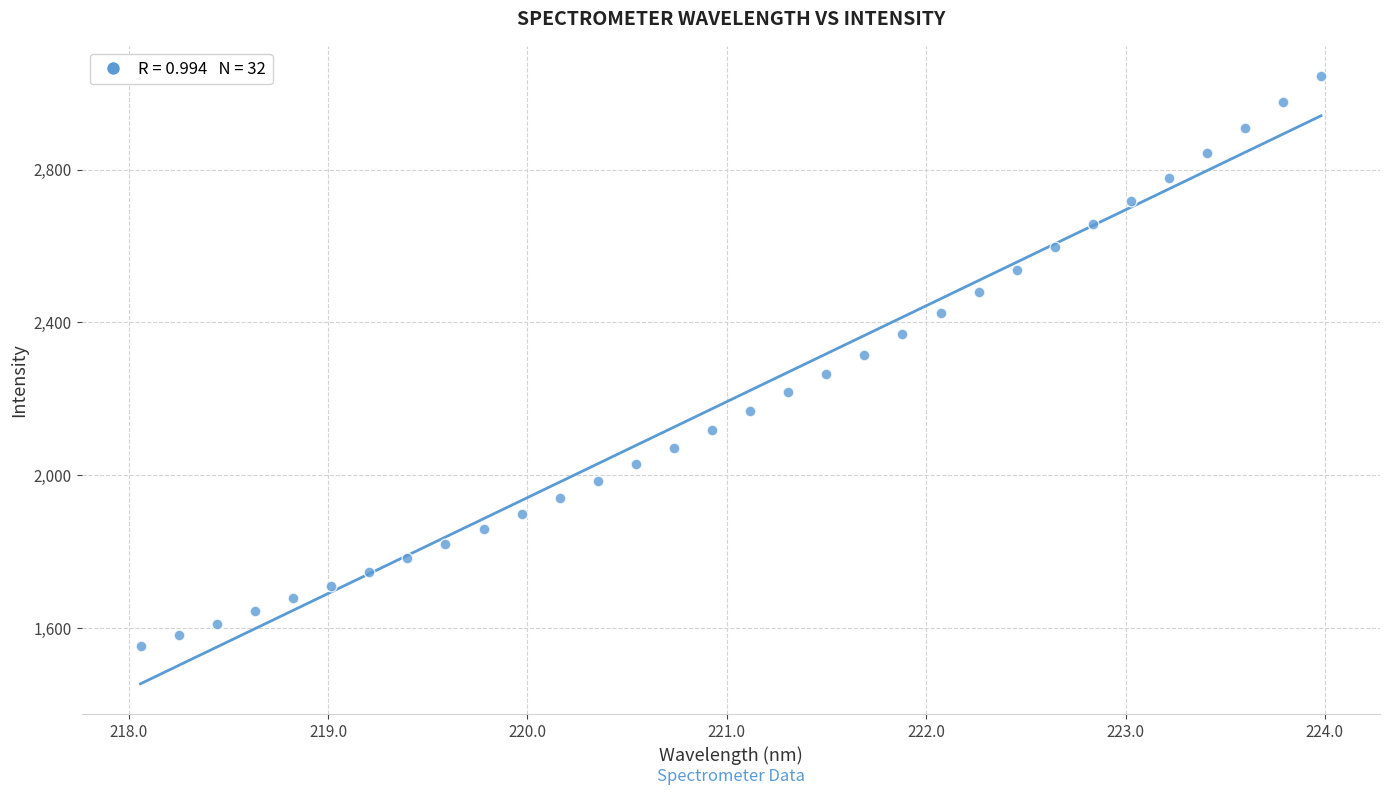

What is the range of X values (max minus min)?

5.9